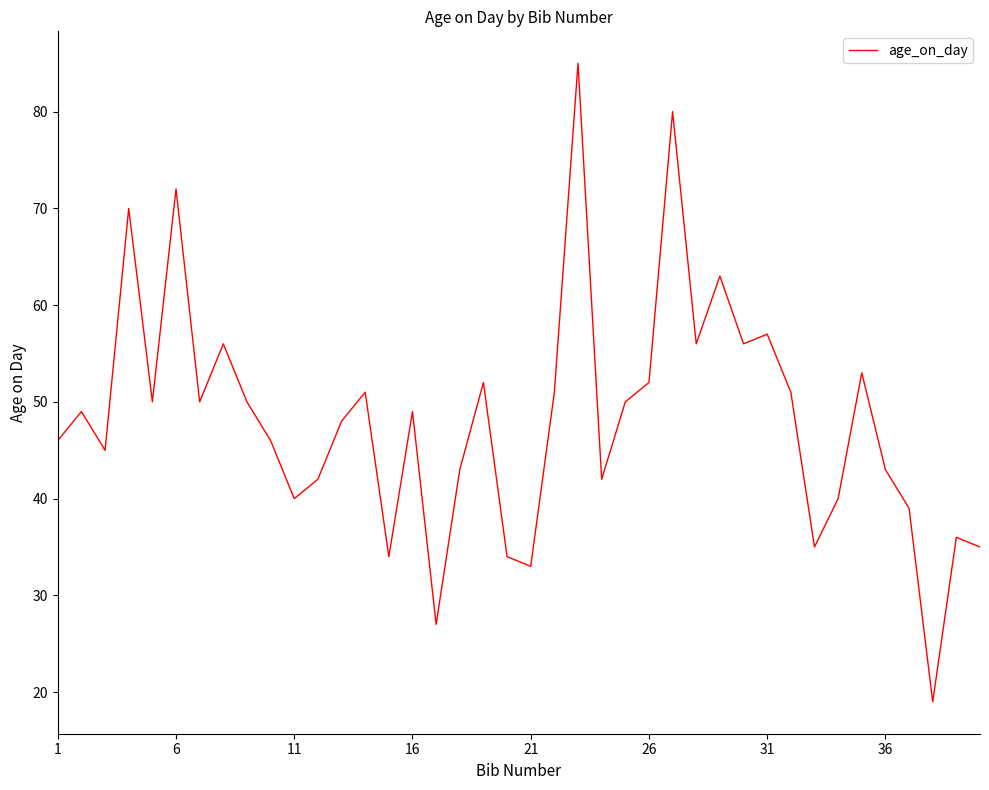

What is the greatest value displayed?

85